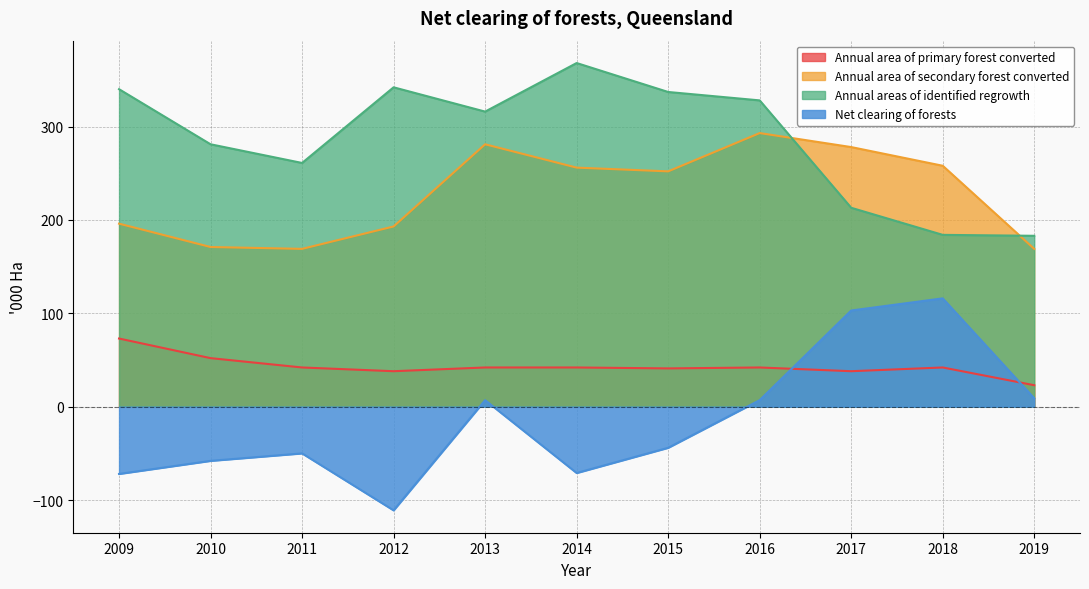

Is it true that Annual areas of identified regrowth equals 542 at 2009?

False